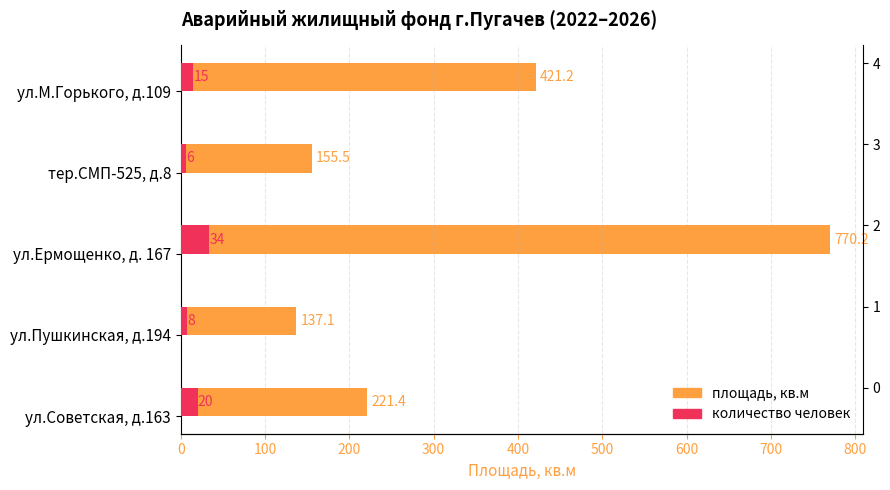

What is the spread (max minus min) of values at 200?

736.2